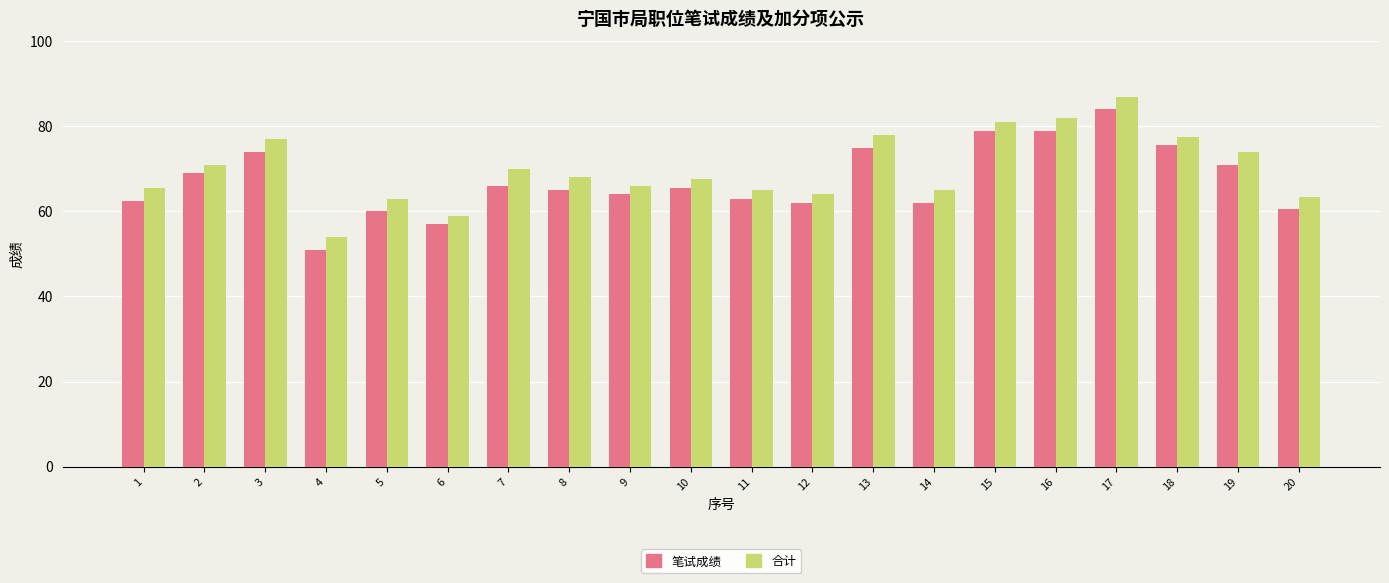

What is the sum of all 合计 values?

1398.0